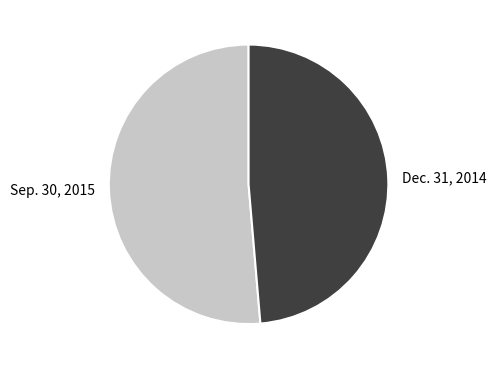

Does Dec. 31, 2014 represent more than half of the total?

No